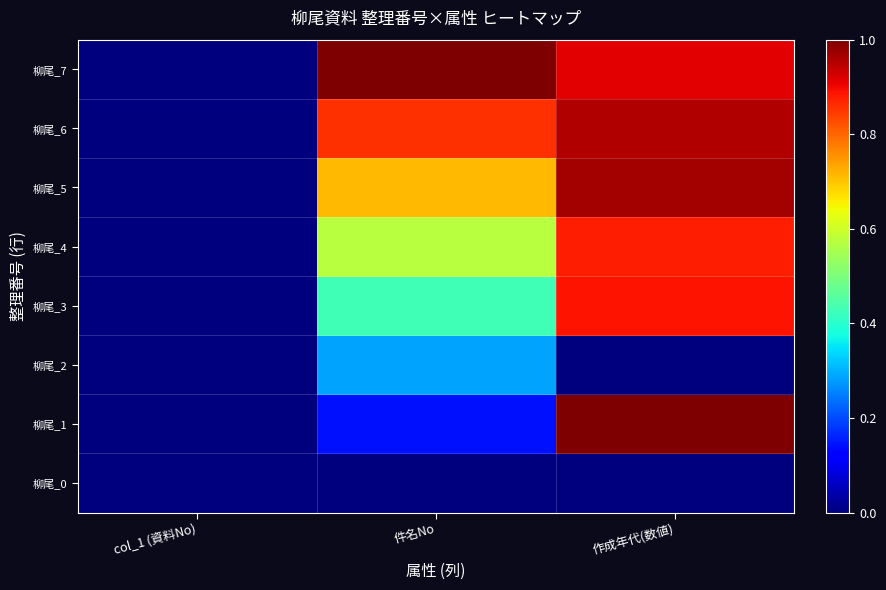

What is the maximum value shown in the chart?

1.0